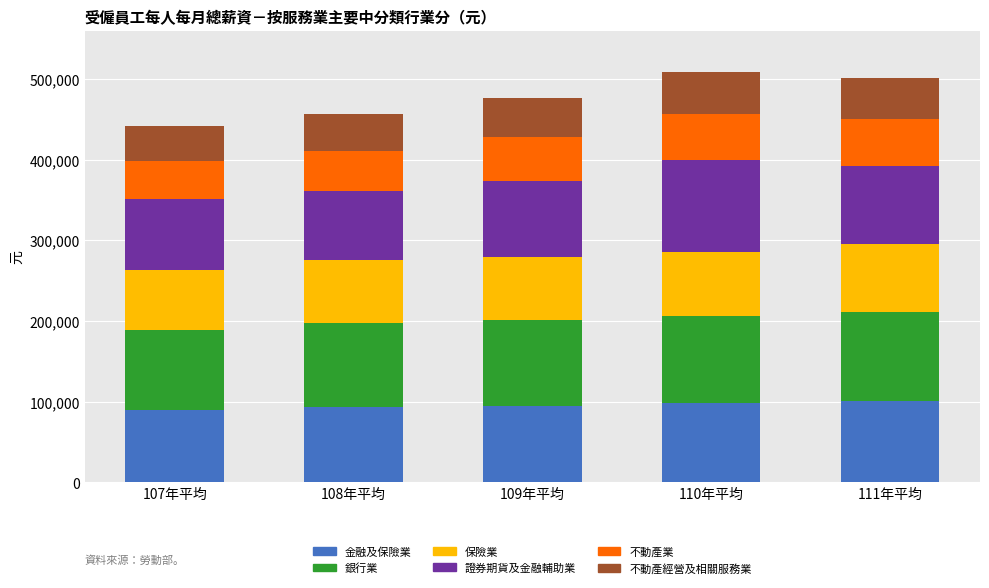

What is the total value across all series at 109年平均?

477000